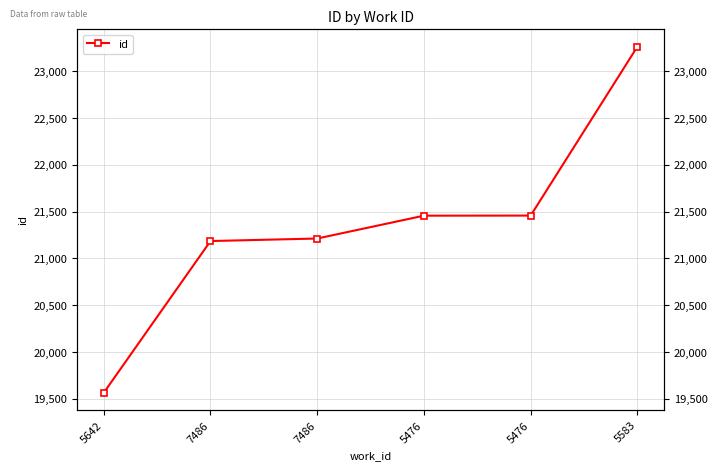

The chart shows a value of 28276 at 5642. True or false?

False